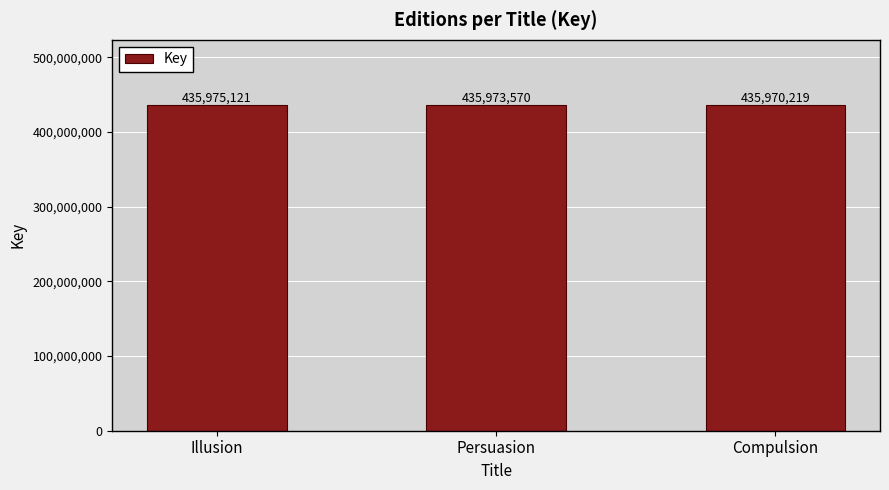

How many categories are shown in the chart?

3